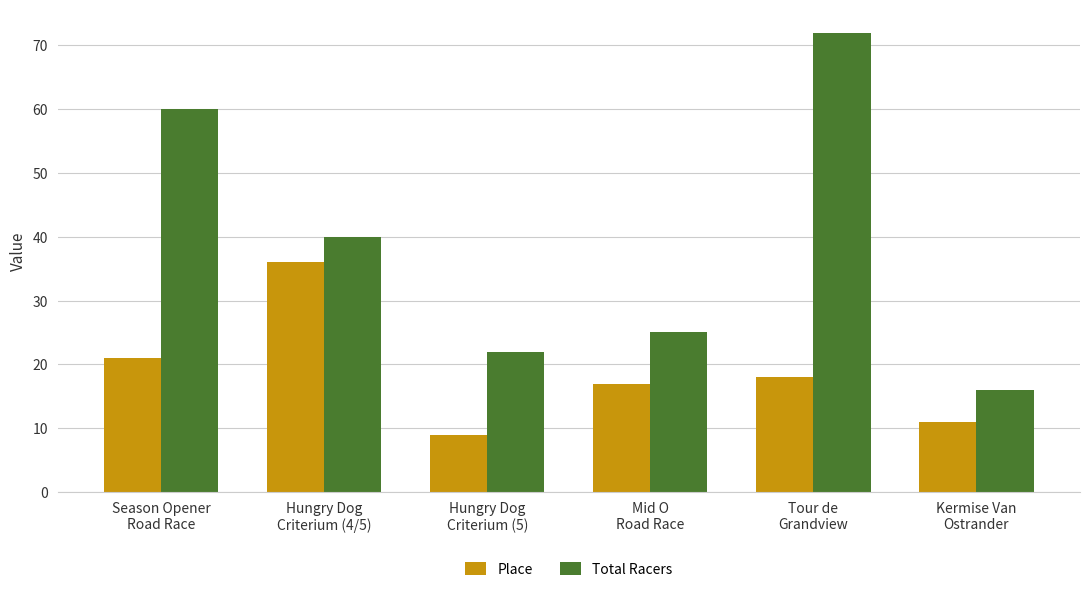

What is the value of the Place bar at the 3rd from the left?

9